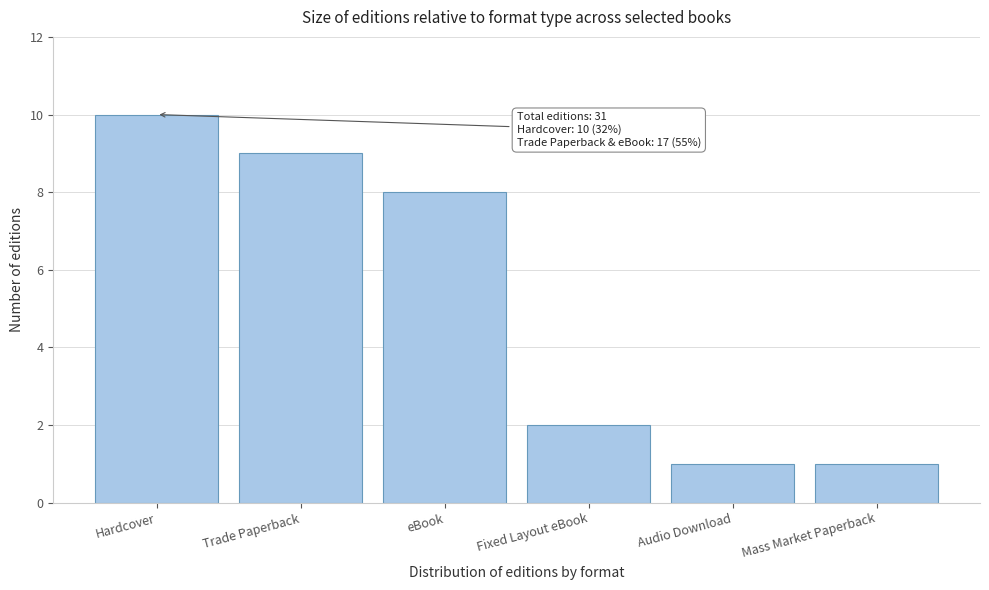

Reading left to right, extract all data points from this chart.

10	9	8	2	1	1